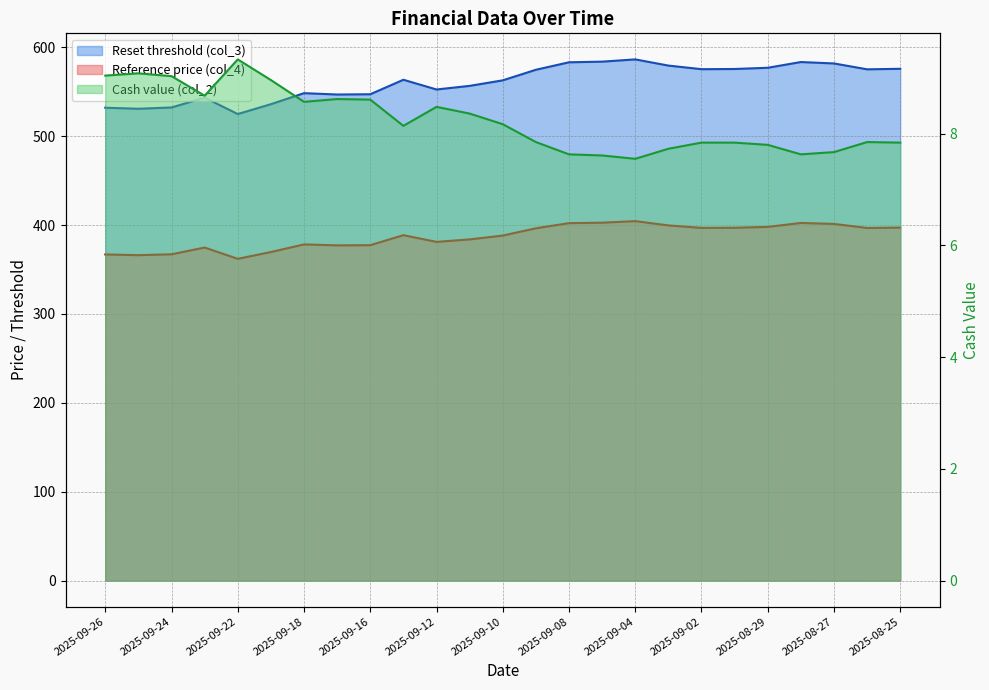

In Reset threshold (col_3), how many points are lower than both neighbors (excluding endpoints)?

6